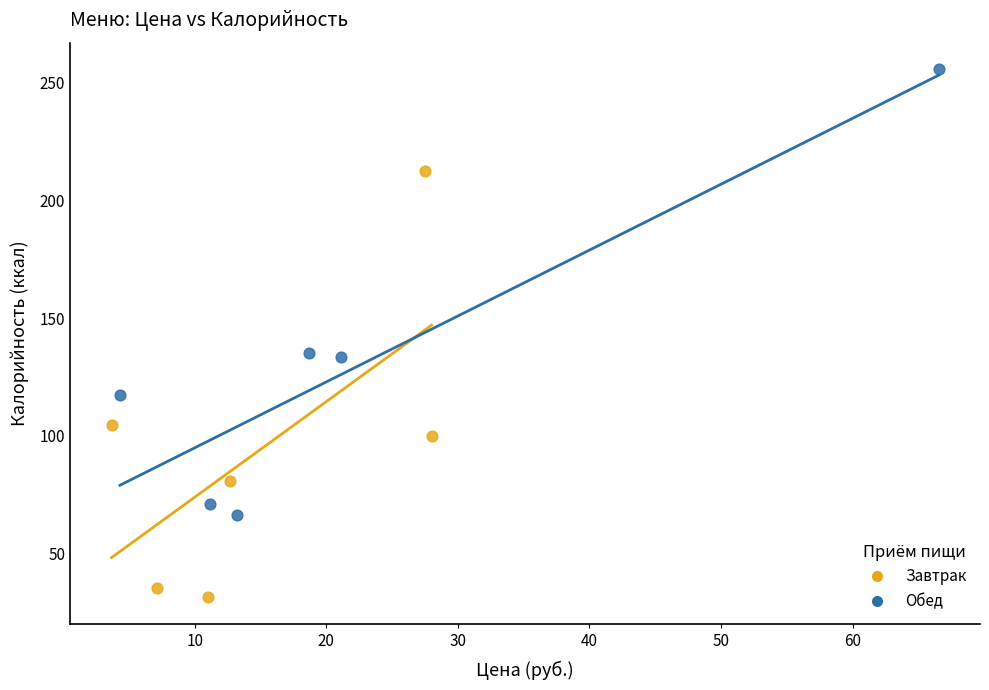

Which series reaches the maximum Y coordinate?

Обед